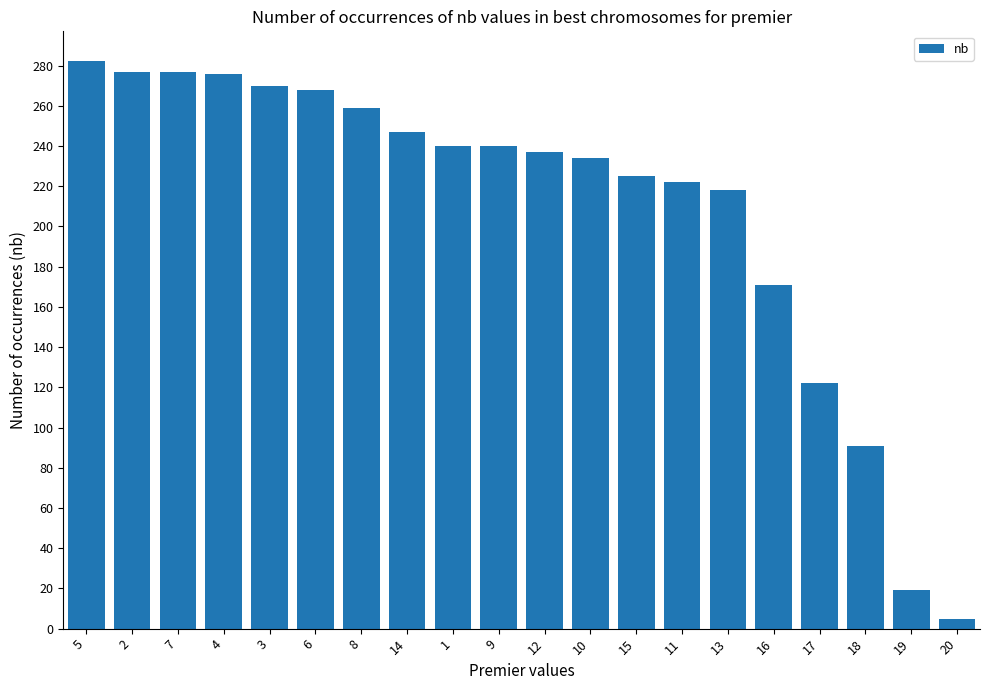

Approximately how many times larger is the value at 12 compared to 11?

1.1